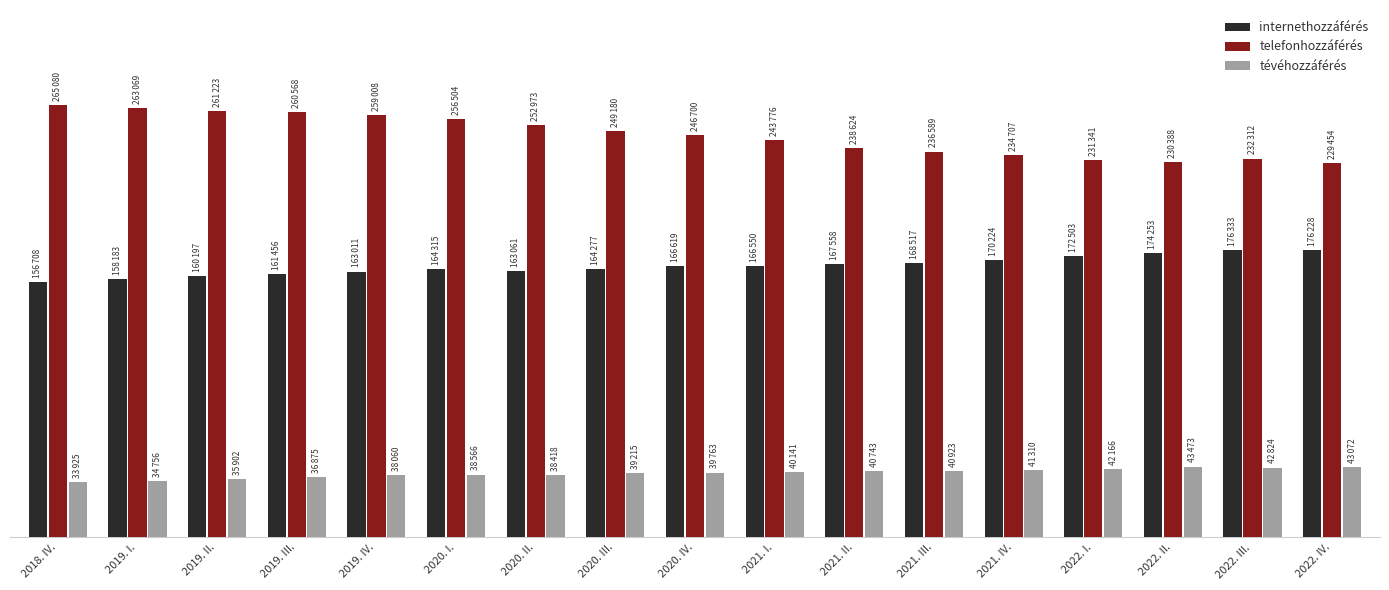

Rank the series by their average value, from highest to lowest.

telefonhozzáférés, internethozzáférés, tévéhozzáférés